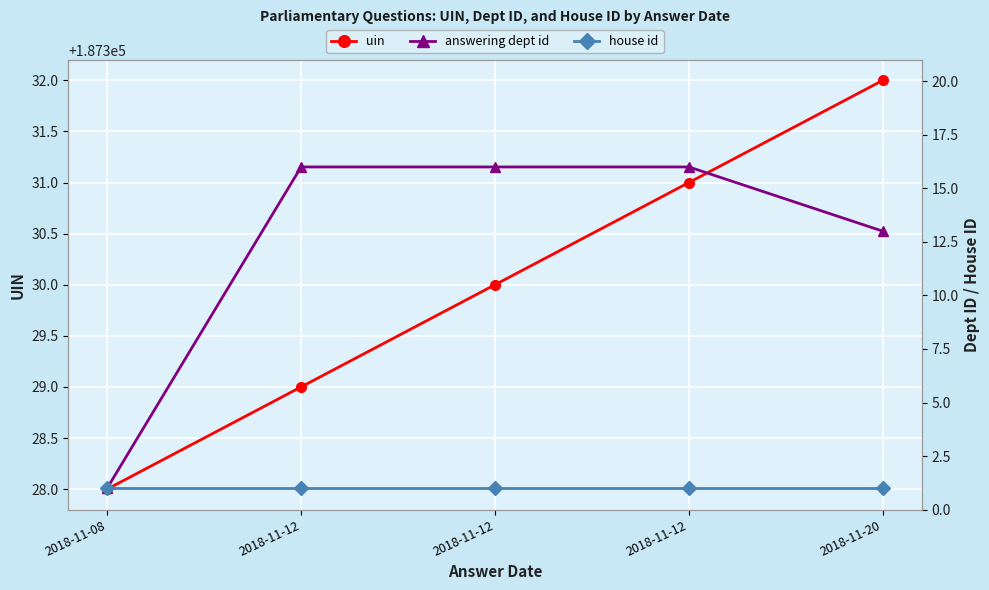

The uin series shows 55229 at 2018-11-12. True or false?

False